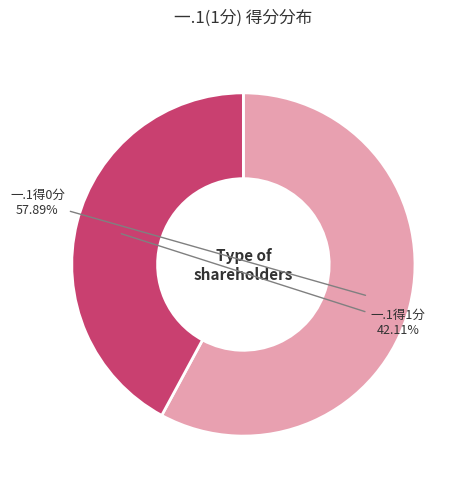

To the nearest percent, what is the average slice percentage?

50%